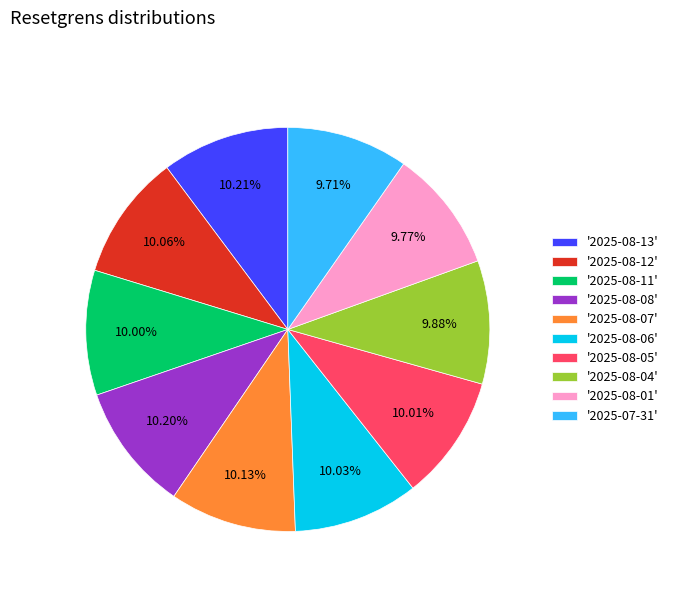

How many segments does this pie chart have?

10